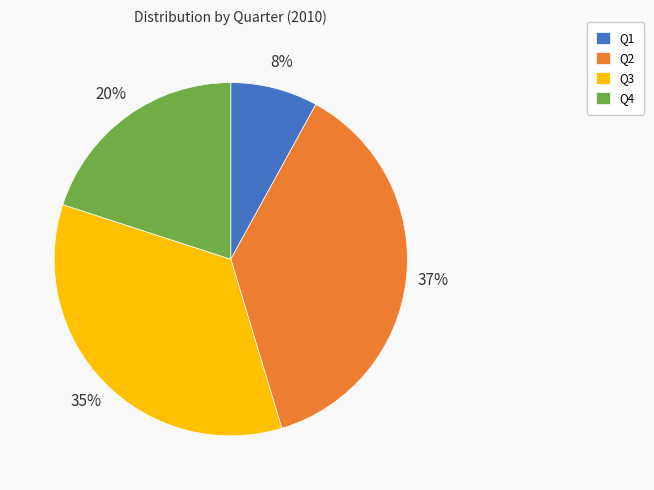

How many slices are in this pie chart?

4